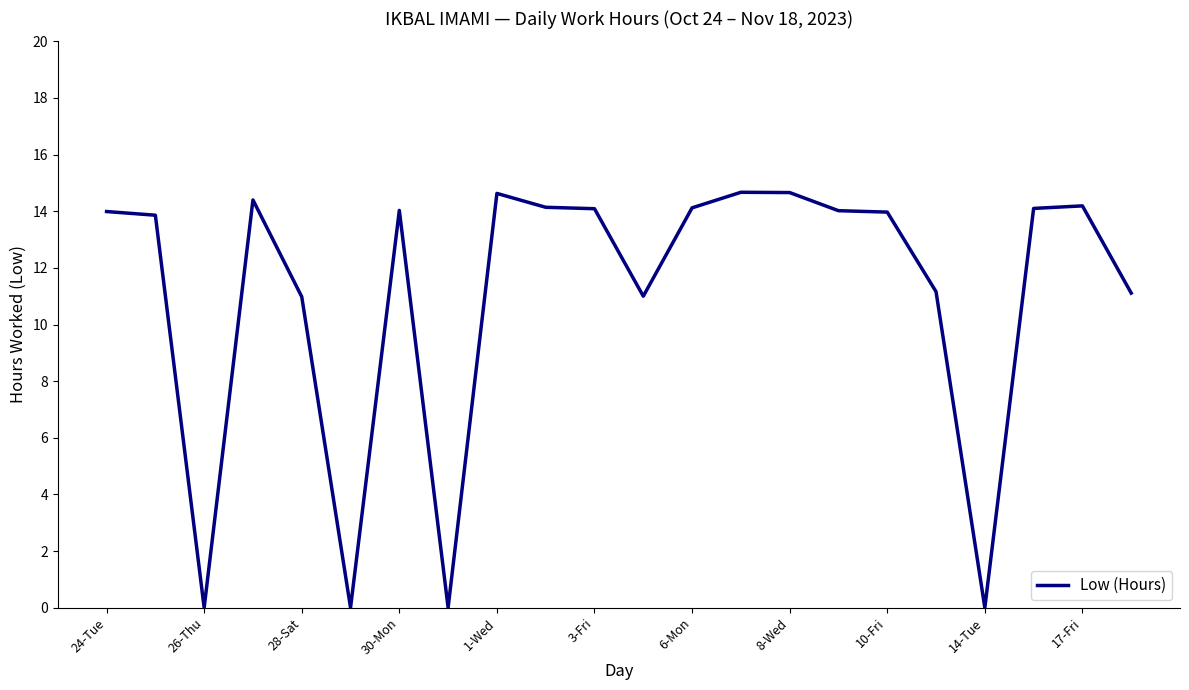

What is the maximum value shown in the chart?

14.7